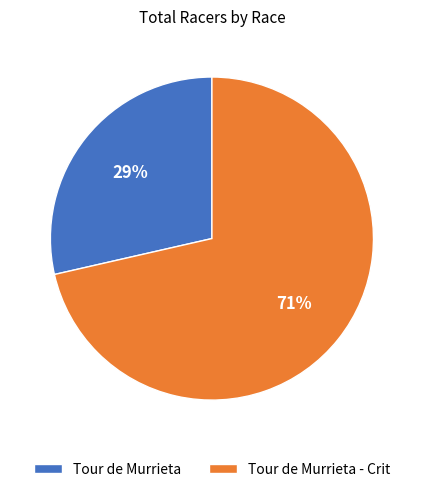

Does any single category account for the majority?

Yes